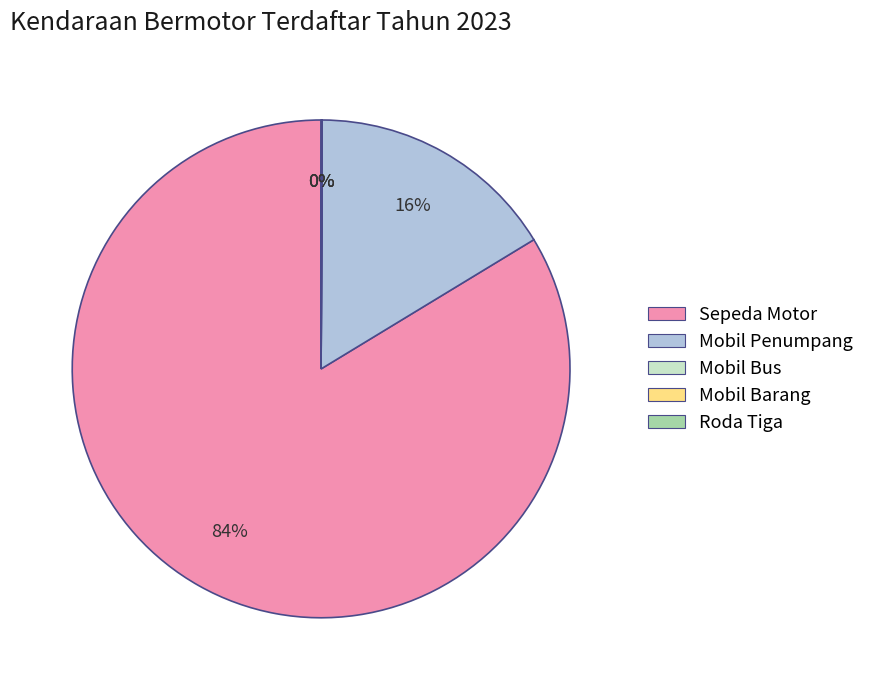

To the nearest percent, what is the average slice percentage?

20%